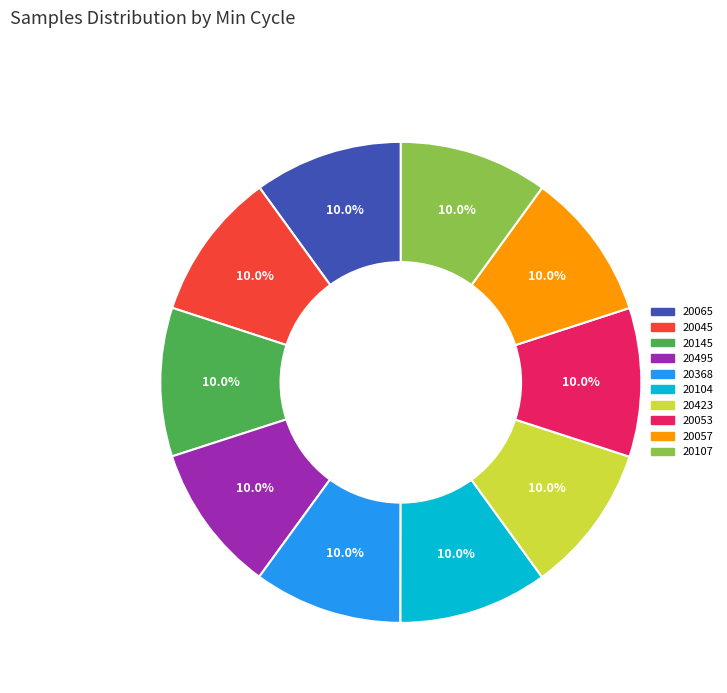

To the nearest percent, what is the average slice percentage?

10%